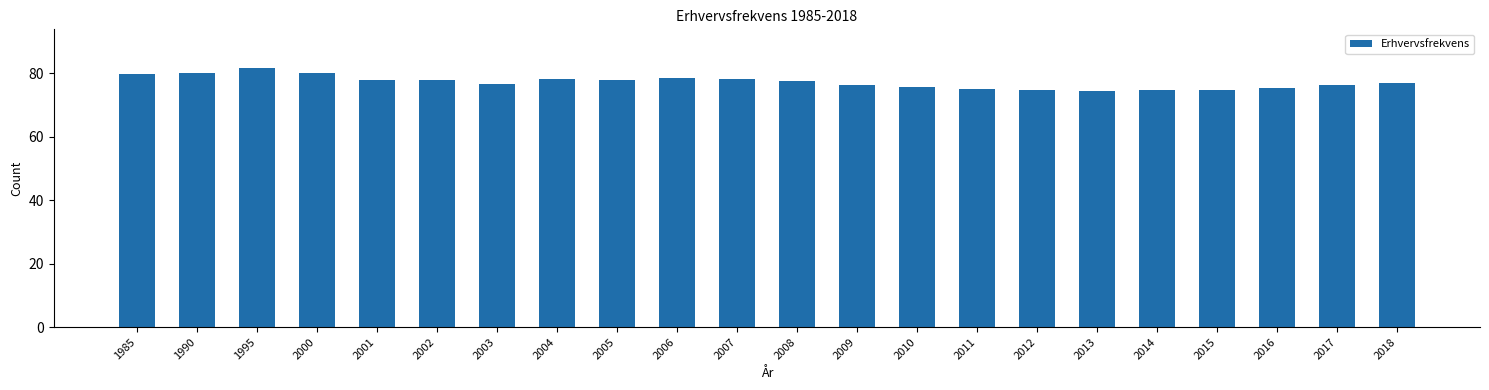

What is the greatest value displayed?

81.7